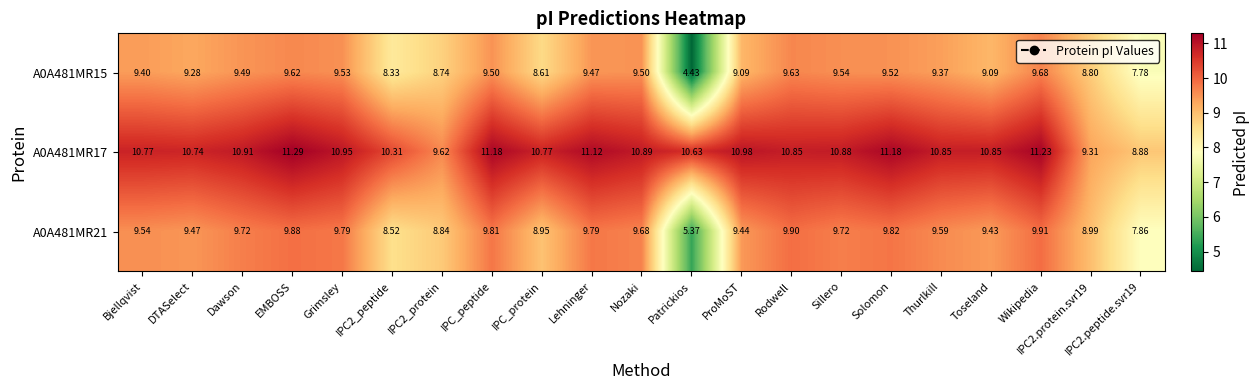

Where does the A0A481MR17 series first go above 10?

Bjellqvist